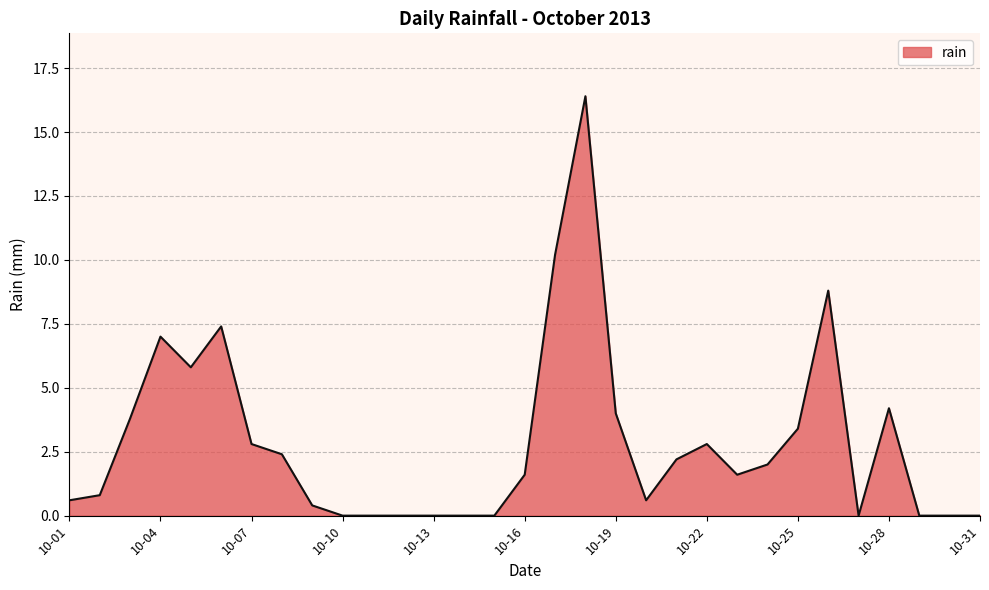

How many lines are shown in the chart?

1